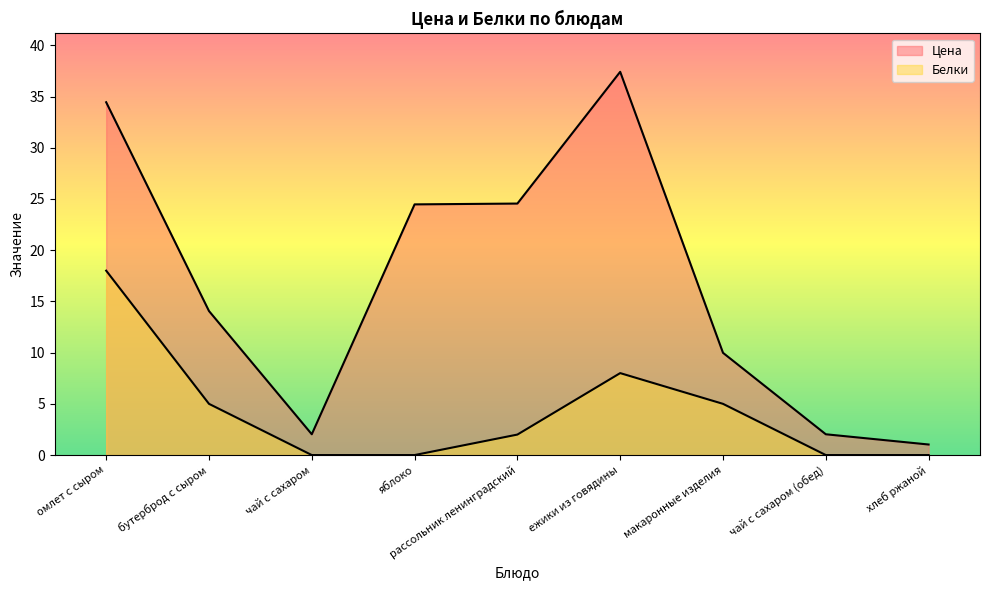

At which category does the chart reach its peak across all series?

ежики из говядины